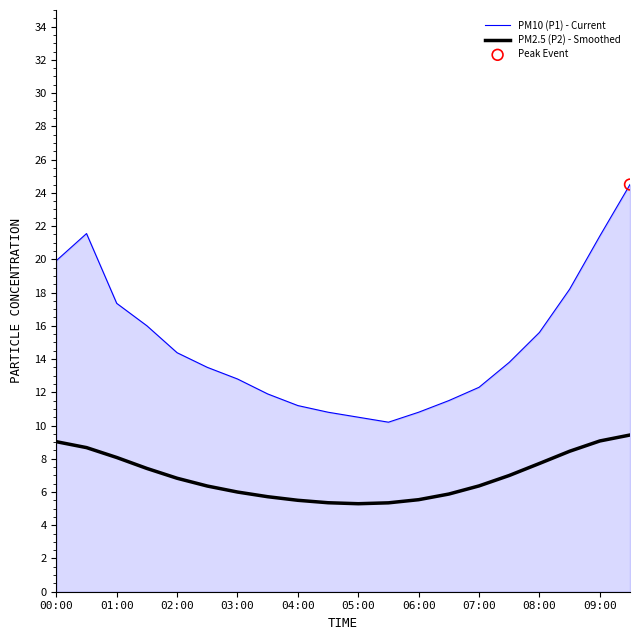

Which series has the largest range (max minus min)?

PM10 (P1) - Current